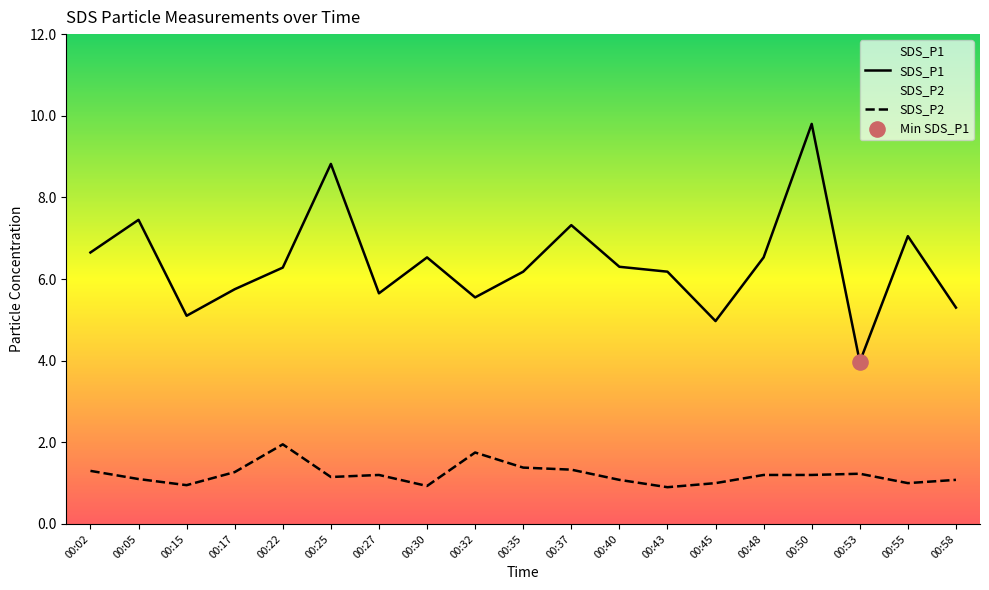

Which series has the largest total across all categories?

SDS_P1